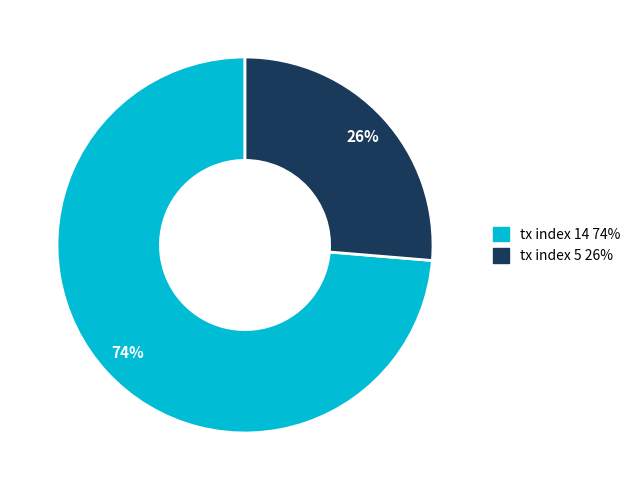

Is it true that tx index 5 is 31% of the pie?

False